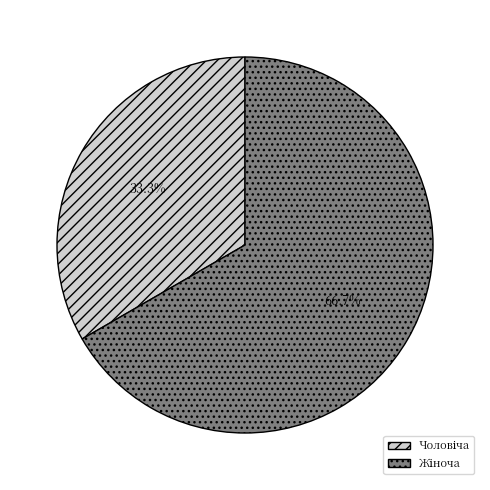

Is there a majority slice in this chart?

Yes